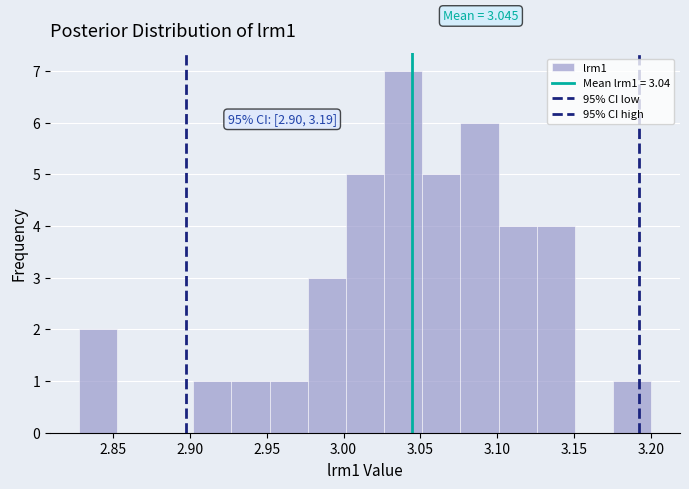

Over which range of the x-axis is the bar tallest?

3.025 to 3.050